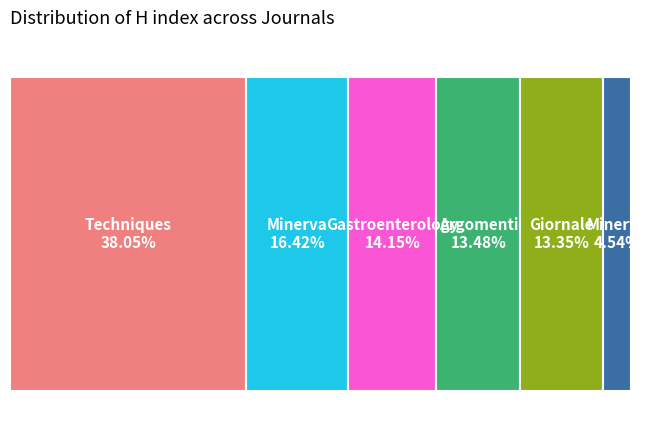

Between Minerva Gastroenterology and Techniques in Coloproctology, which is larger?

Techniques in Coloproctology